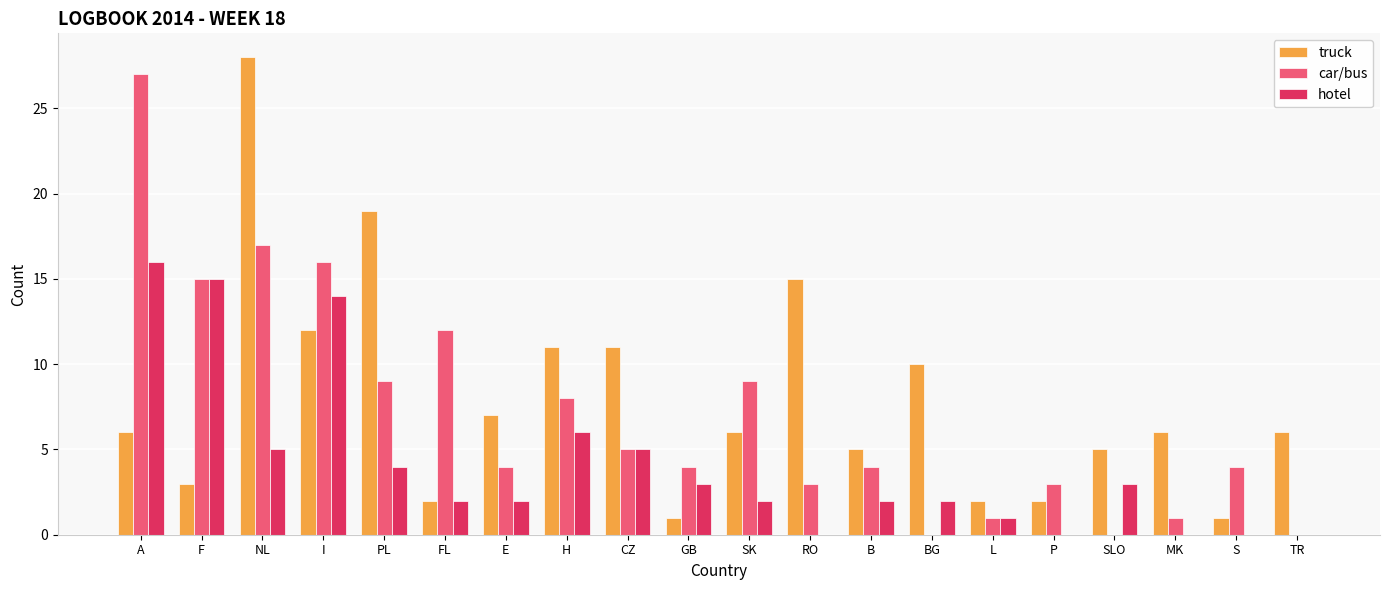

At which category is the sum across all series the highest?

NL